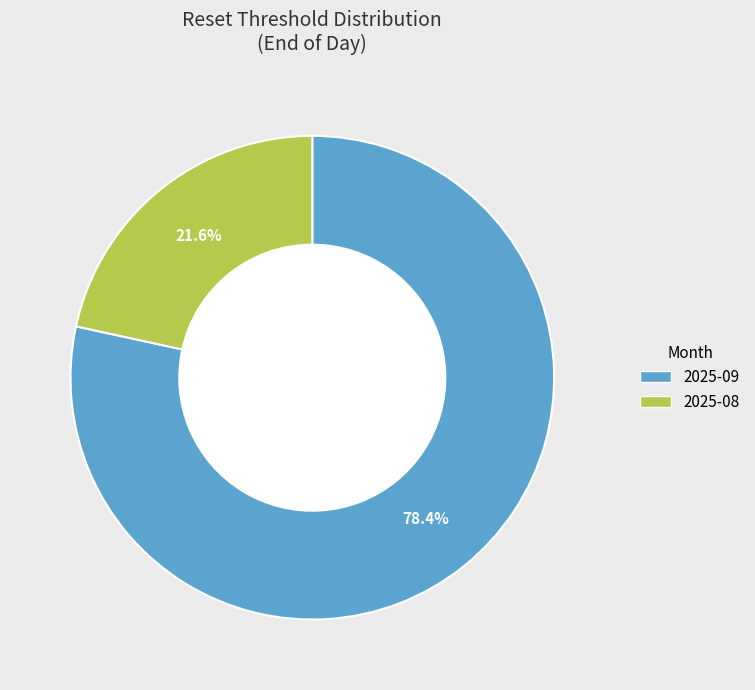

Is there a majority slice in this chart?

Yes